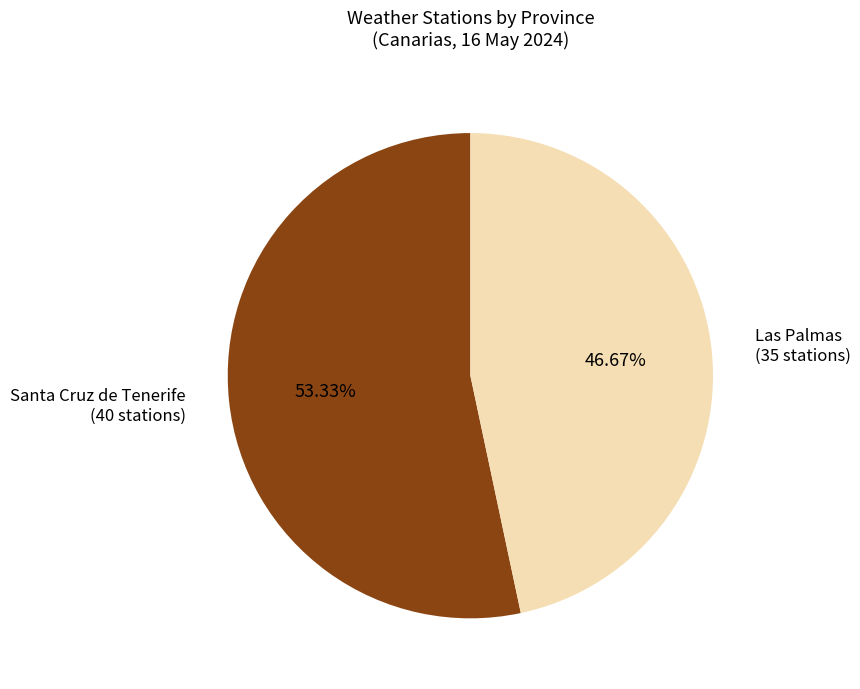

Approximately how many times larger is the value at Santa Cruz de Tenerife compared to Las Palmas?

1.1